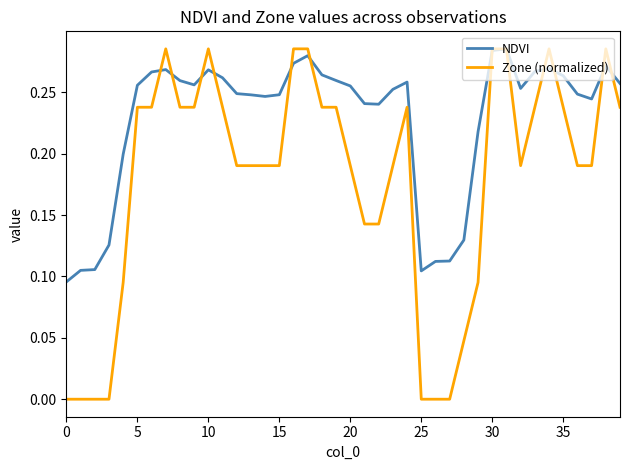

True or false: NDVI and Zone (normalized) cross at least once.

True